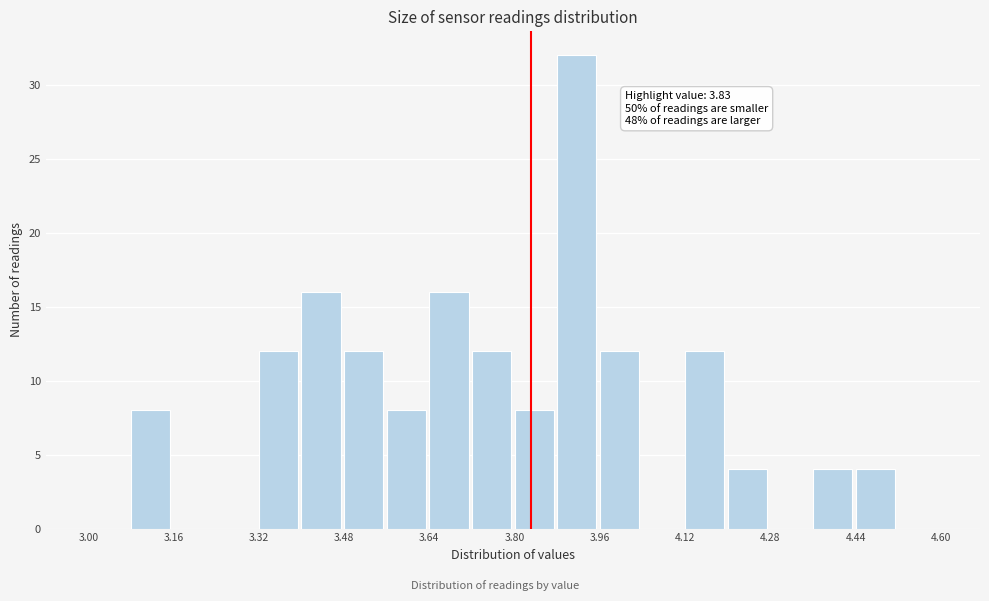

Which range on the x-axis has the tallest bar?

3.88 to 3.96